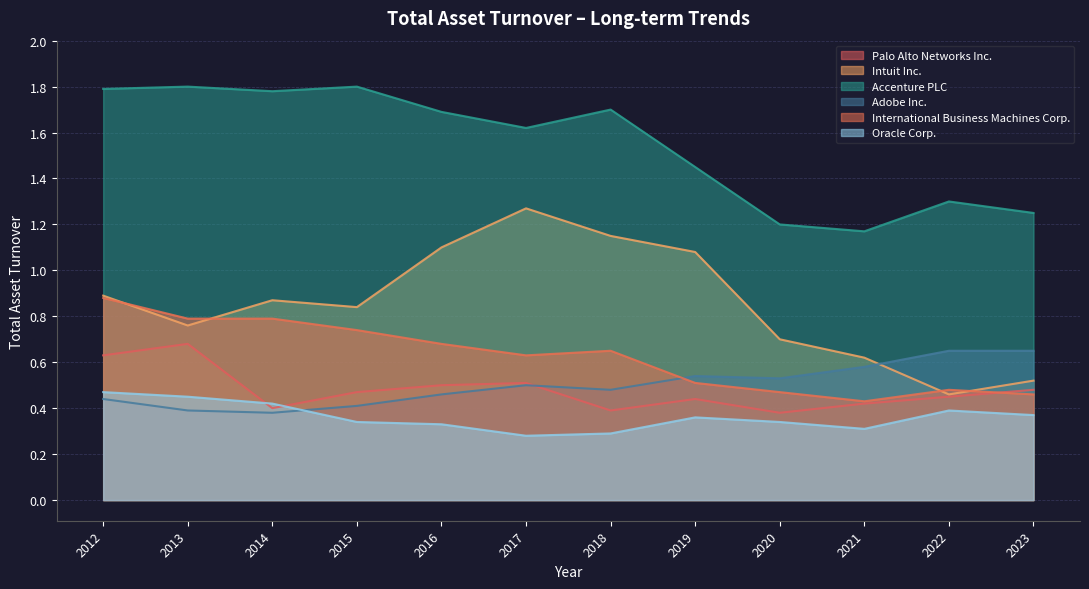

How many interior local peaks does the Palo Alto Networks Inc. series have?

3